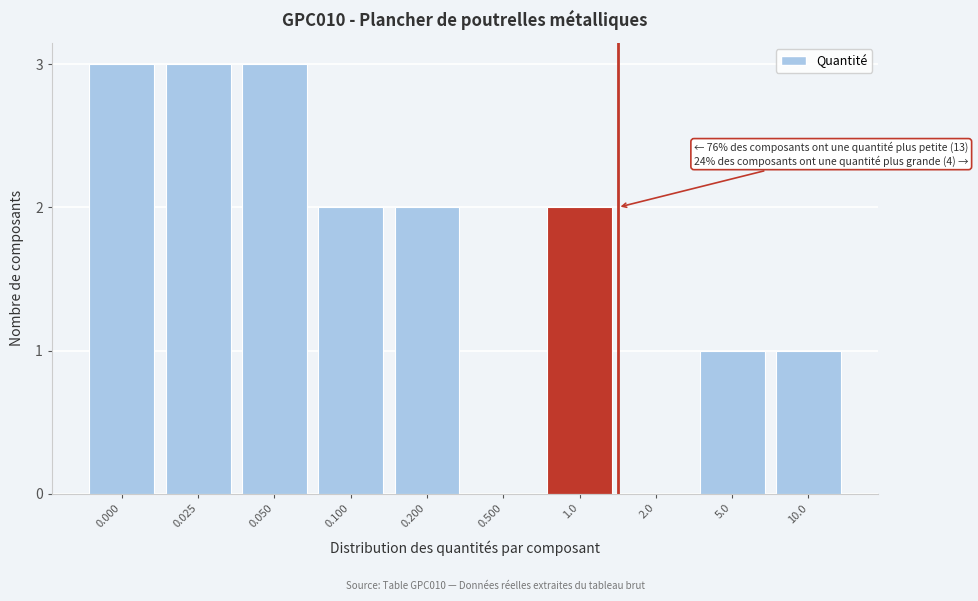

Reading left to right, what are all the values shown in this chart?

0.000=3	0.025=3	0.050=3	0.100=2	0.200=2	0.500=0	1.0=2	2.0=0	5.0=1	10.0=1